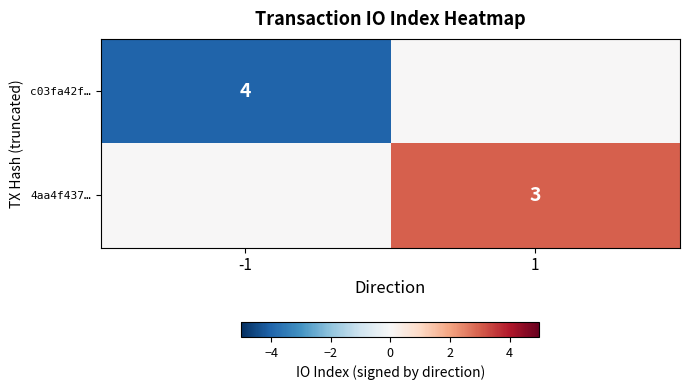

The value of 4aa4f437… at 1 is 3. True or false?

True